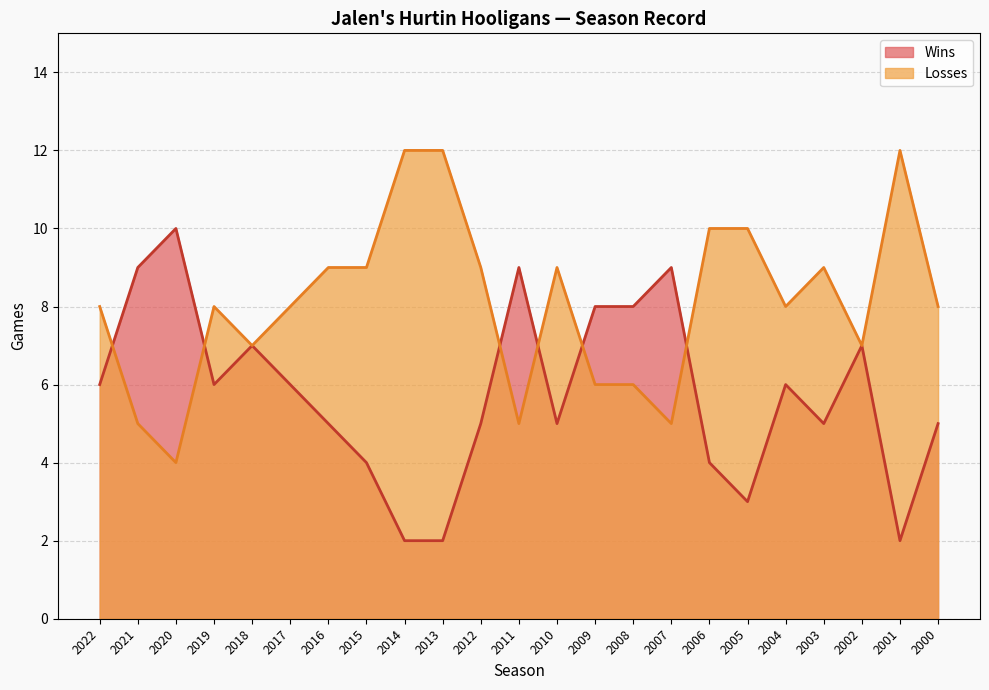

At how many categories does at least one series exceed 6?

23